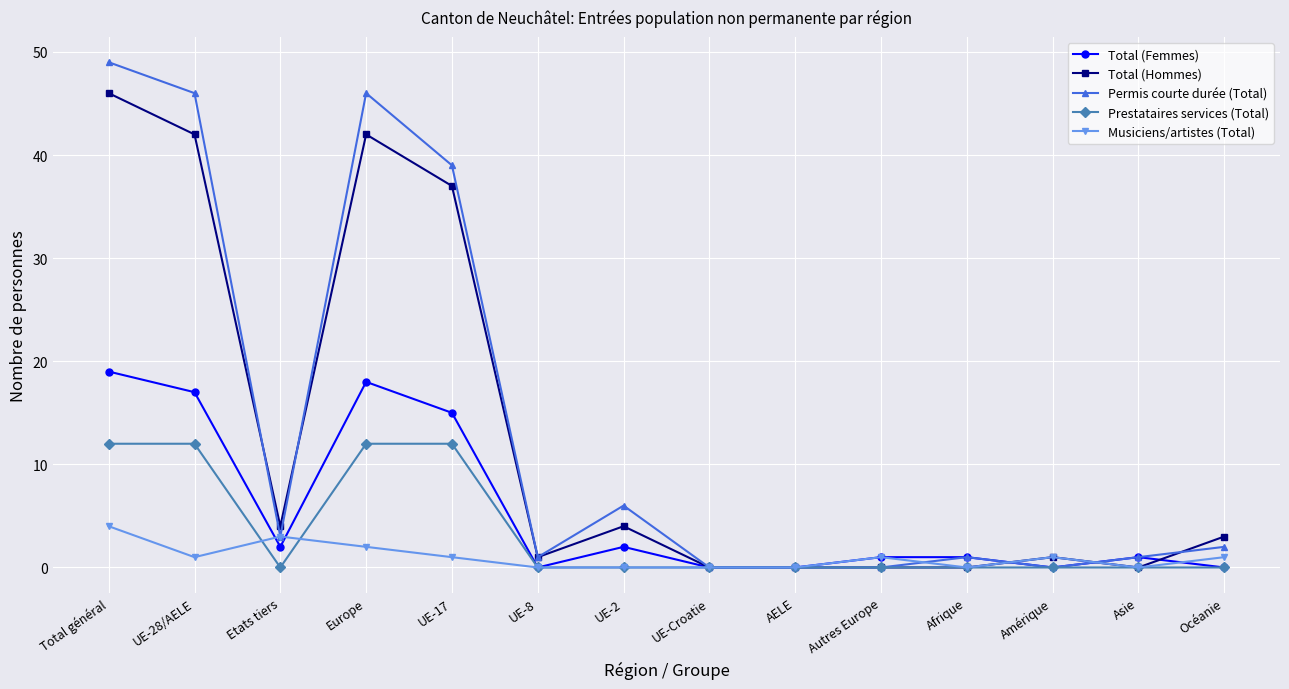

What are all the series names shown in the legend?

Total (Femmes), Total (Hommes), Permis courte durée (Total), Prestataires services (Total), Musiciens/artistes (Total)